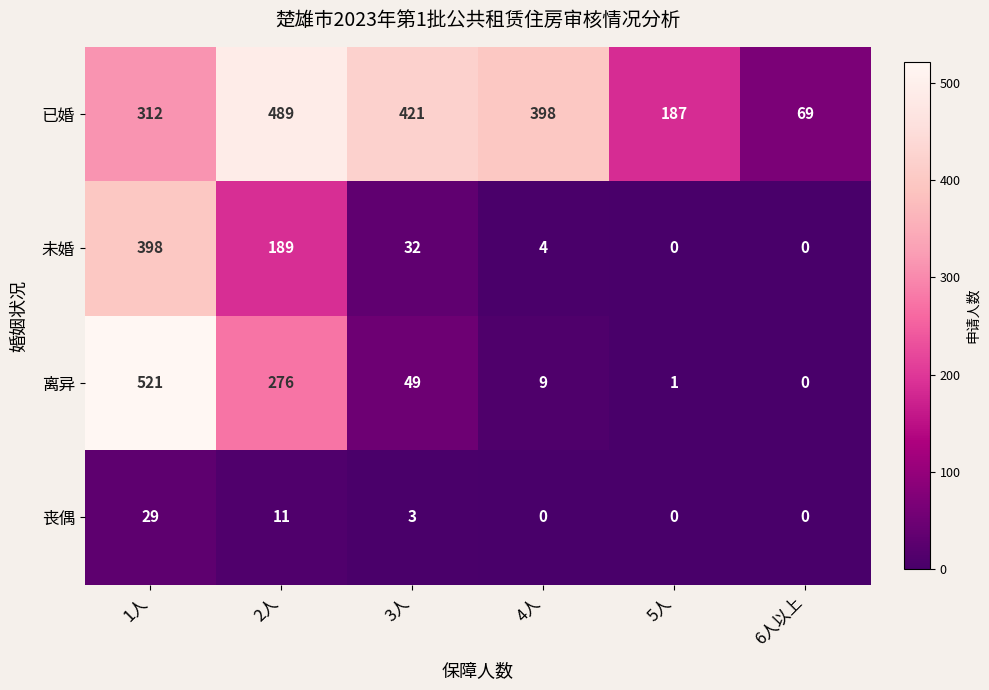

What is the total value across all series at 3人?

505